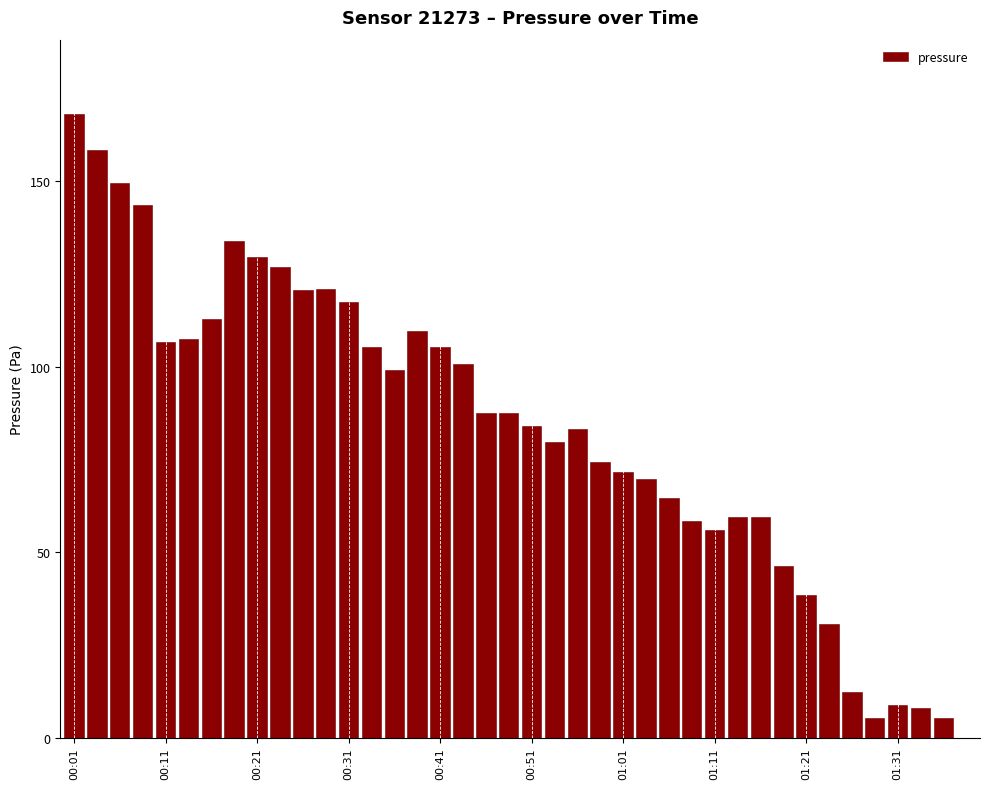

What is the greatest value displayed?

168.1